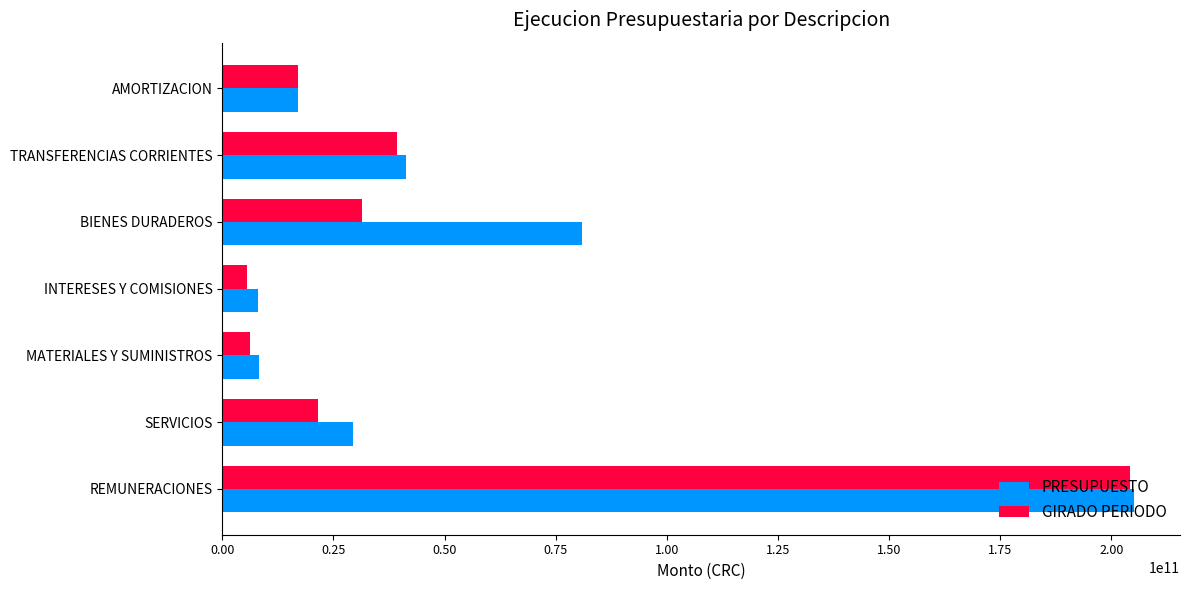

True or false: GIRADO PERIODO has a value of 6166112747.4 at MATERIALES Y SUMINISTROS.

True